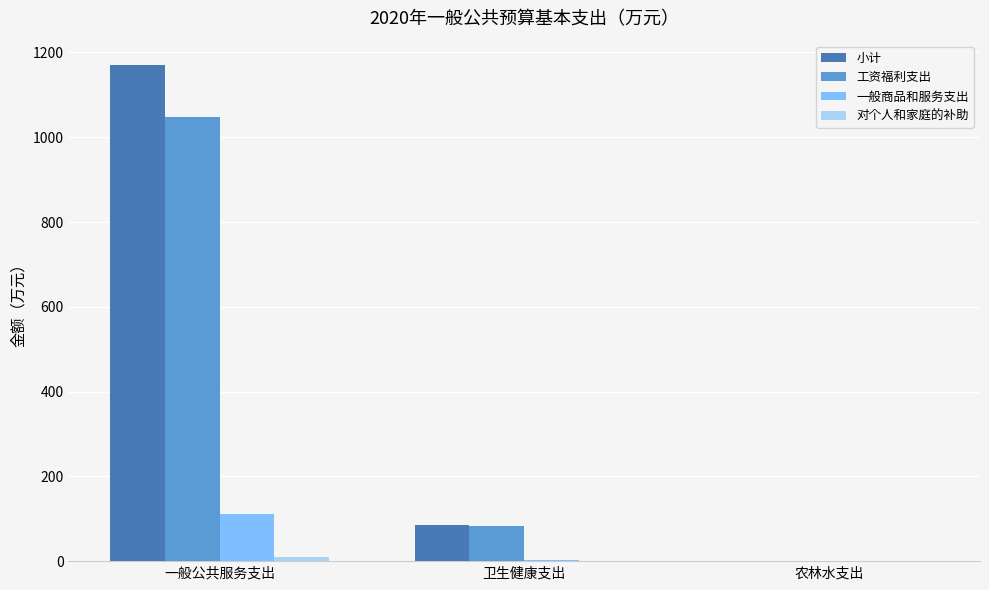

At which category is the sum across all series the highest?

一般公共服务支出